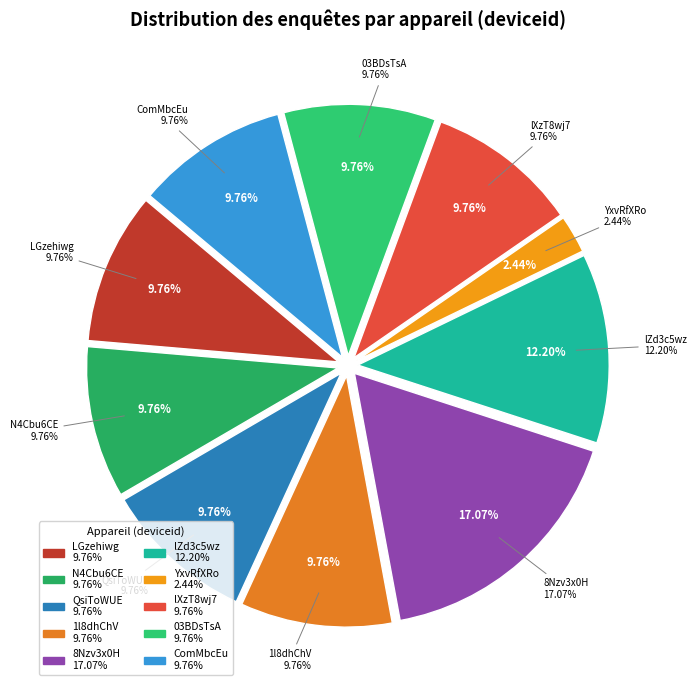

Combined, what portion of the pie is collect:YxvRfXRomCcmyJE3 and collect:LGzehiwgUPTFewhW?

12.2%